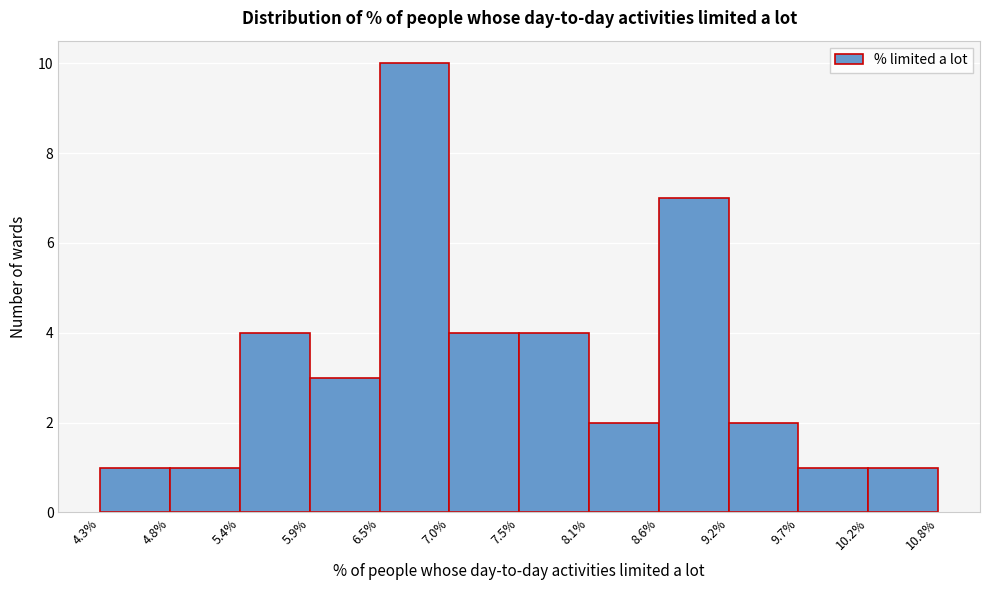

Reading left to right, list every bar in this chart as the range it spans on the x-axis followed by its height. The values are not printed on the chart, so give them approximately, as read against the axis.

4.3% to 4.8%: 1
4.8% to 5.4%: 1
5.4% to 5.9%: 4
5.9% to 6.5%: 3
6.5% to 7.0%: 10
7.0% to 7.5%: 4
7.5% to 8.1%: 4
8.1% to 8.6%: 2
8.6% to 9.2%: 7
9.2% to 9.7%: 2
9.7% to 10.2%: 1
10.2% to 10.8%: 1